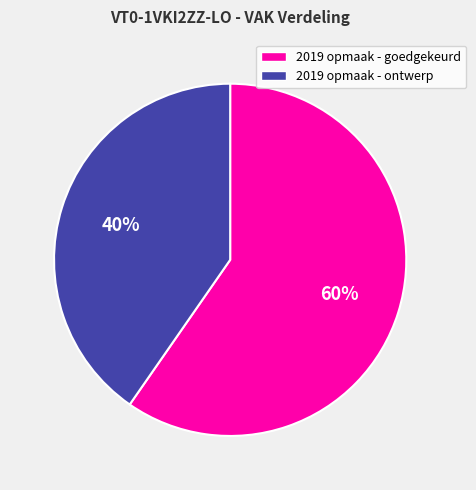

To the nearest percent, what is the average slice percentage?

50%